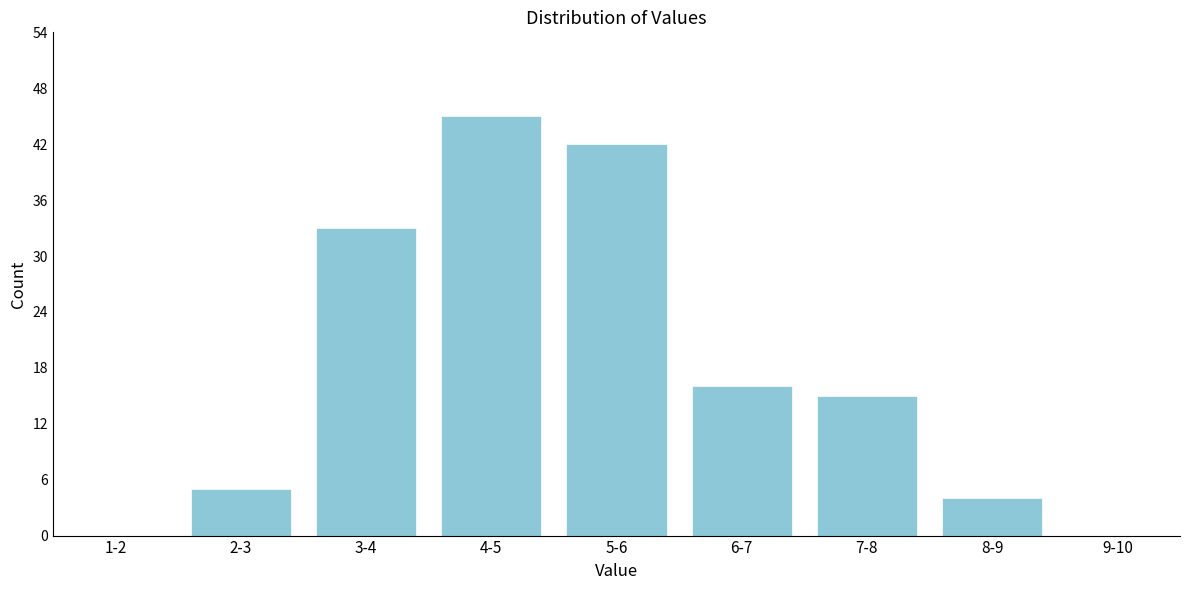

Reading right to left, extract all data points from this chart.

9-10=0	8-9=4	7-8=15	6-7=16	5-6=42	4-5=45	3-4=33	2-3=5	1-2=0